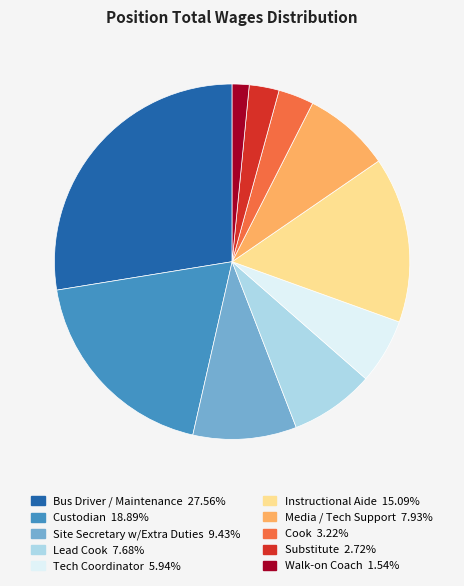

How many segments does this pie chart have?

10